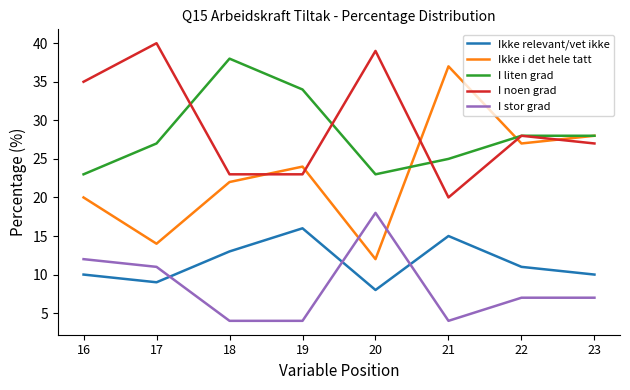

At 18, list the series in order from largest to smallest.

I liten grad, I noen grad, Ikke i det hele tatt, Ikke relevant/vet ikke, I stor grad